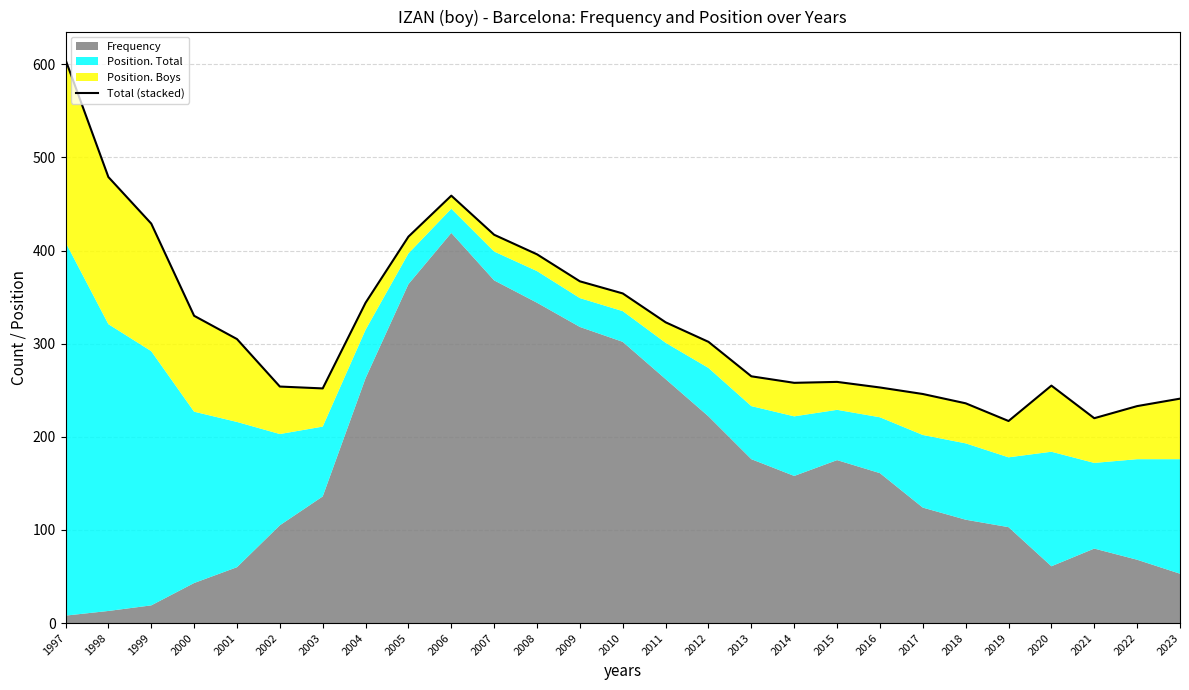

Which has a higher value, 2004 or 2014?

2004